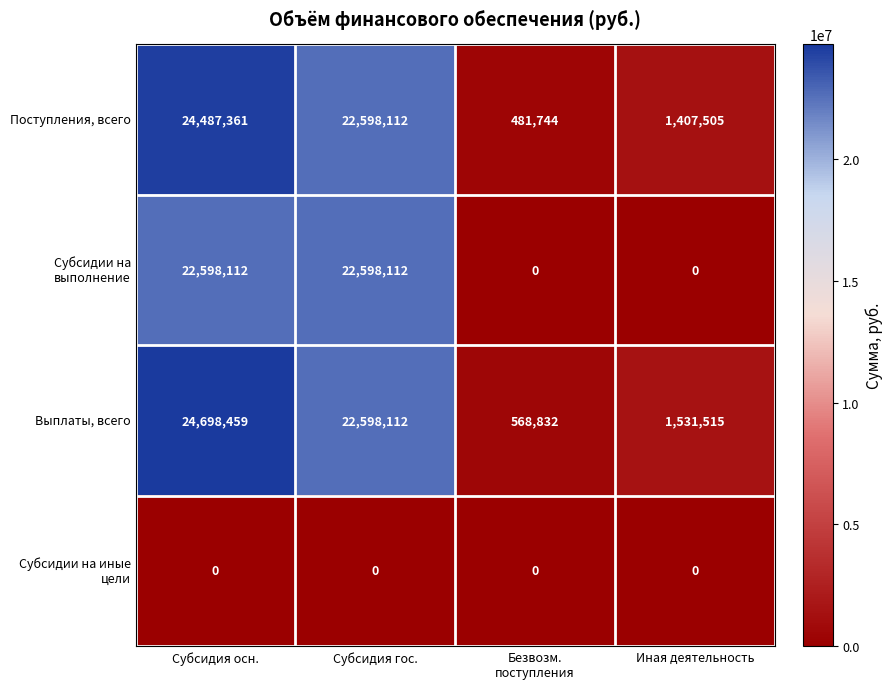

What is the greatest value displayed?

24698459